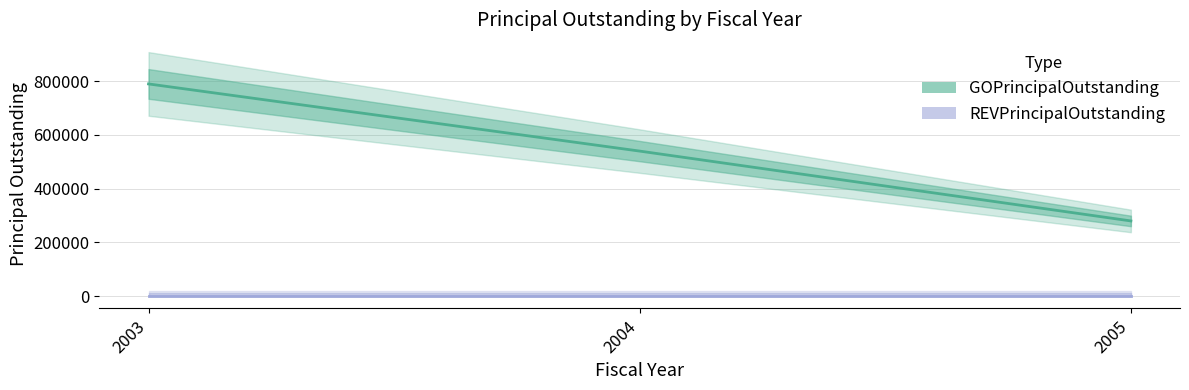

Does the chart have visible grid lines?

Yes